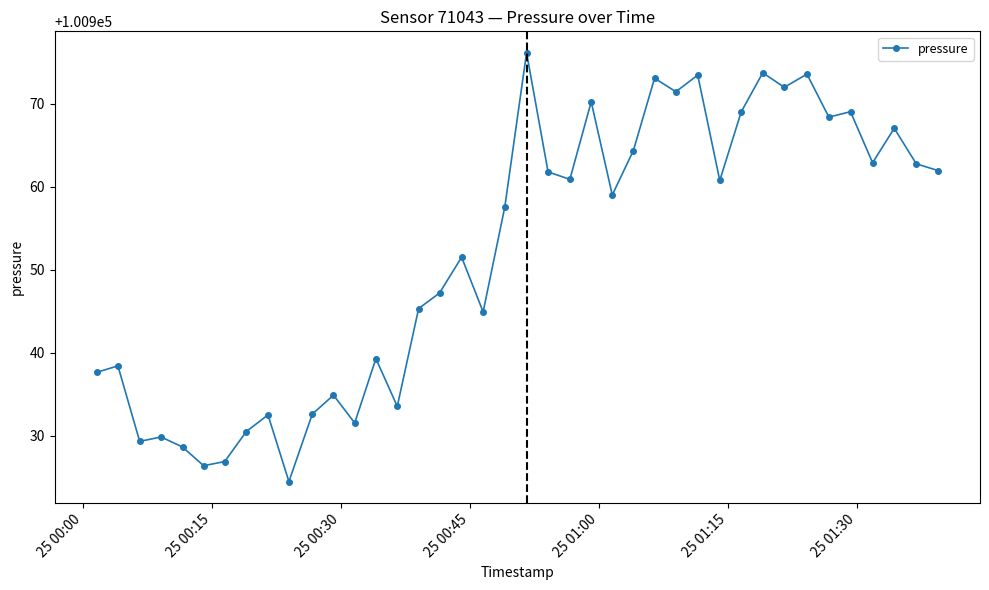

What is the smallest value displayed?

100924.5